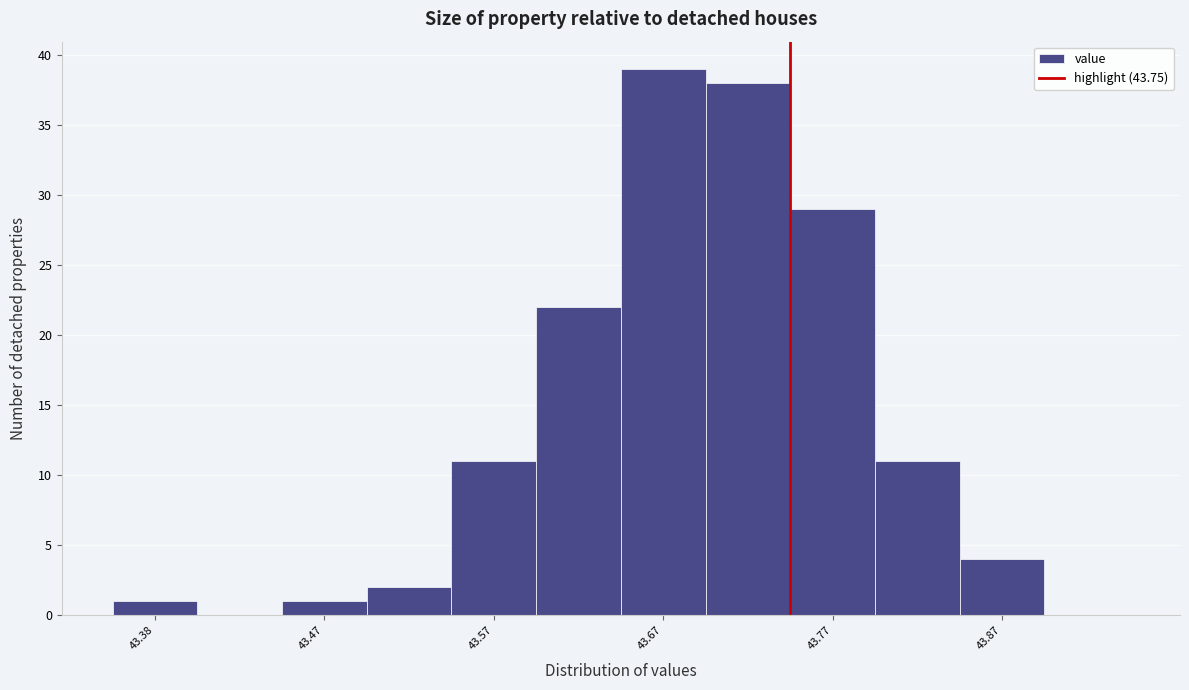

Reading left to right, list every bar in this chart as the range it spans on the x-axis followed by its height. The values are not printed on the chart, so give them approximately, as read against the axis.

43.35 to 43.40: 1
43.40 to 43.45: 0
43.45 to 43.50: 1
43.50 to 43.55: 2
43.55 to 43.60: 11
43.60 to 43.65: 22
43.65 to 43.70: 39
43.70 to 43.75: 38
43.75 to 43.80: 29
43.80 to 43.85: 11
43.85 to 43.90: 4
43.90 to 43.95: 0